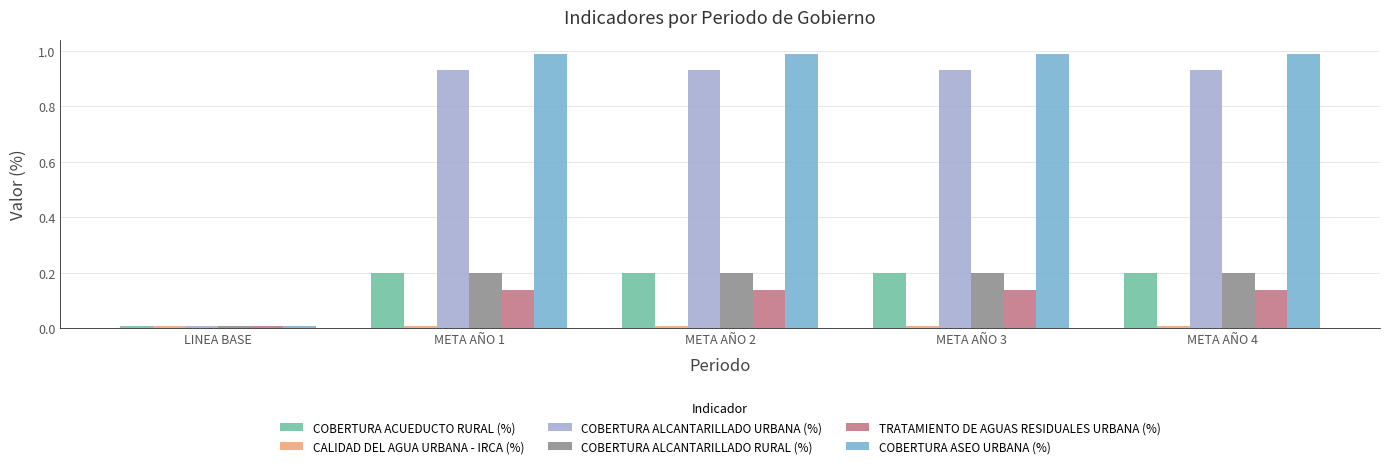

What is the maximum value shown in the chart?

1.0